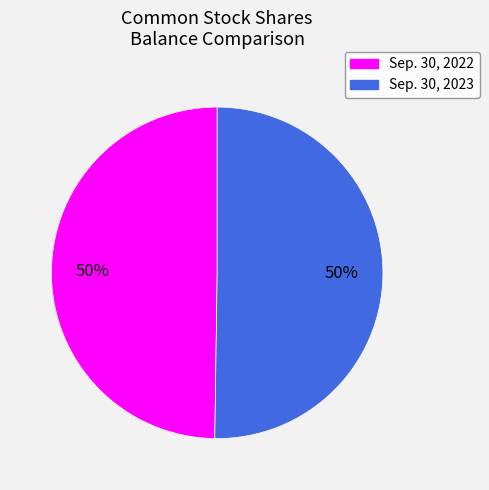

What is the ratio of the value at Sep. 30, 2023 to the value at Sep. 30, 2022?

1.0